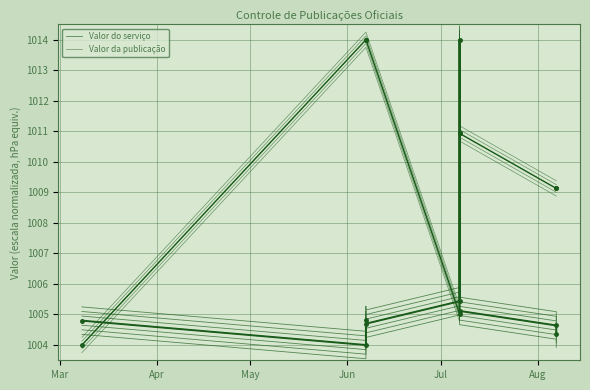

True or false: Valor do serviço and Valor da publicação intersect in this chart.

True